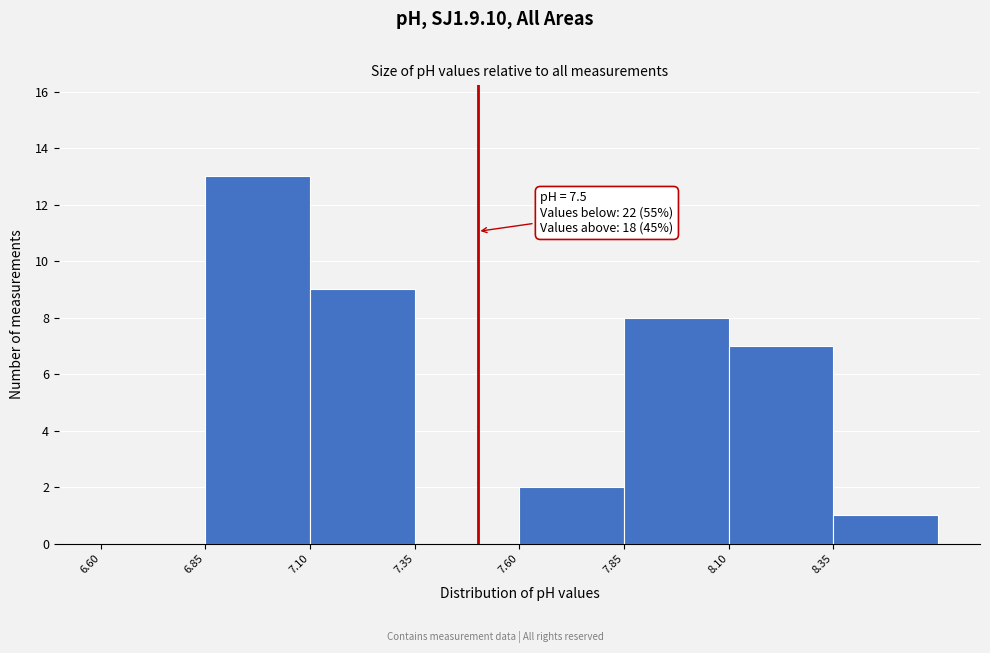

Which range on the x-axis has the tallest bar?

6.85 to 7.10